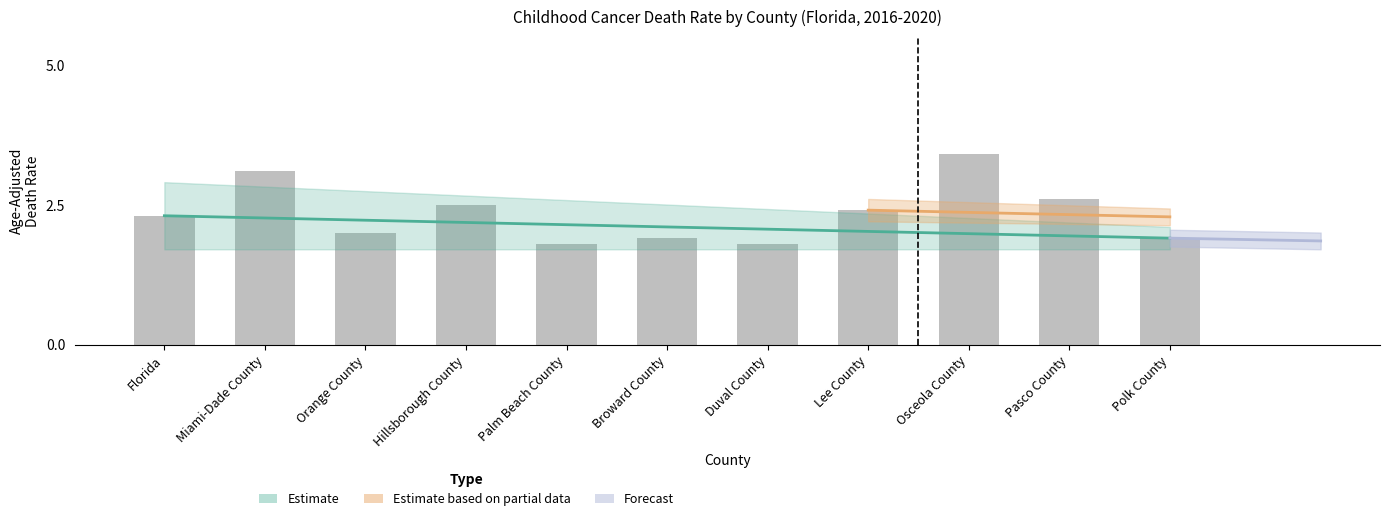

Rank the categories by value from highest to lowest.

Osceola County, Miami-Dade County, Pasco County, Hillsborough County, Lee County, Florida, Orange County, Broward County, Polk County, Palm Beach County, Duval County